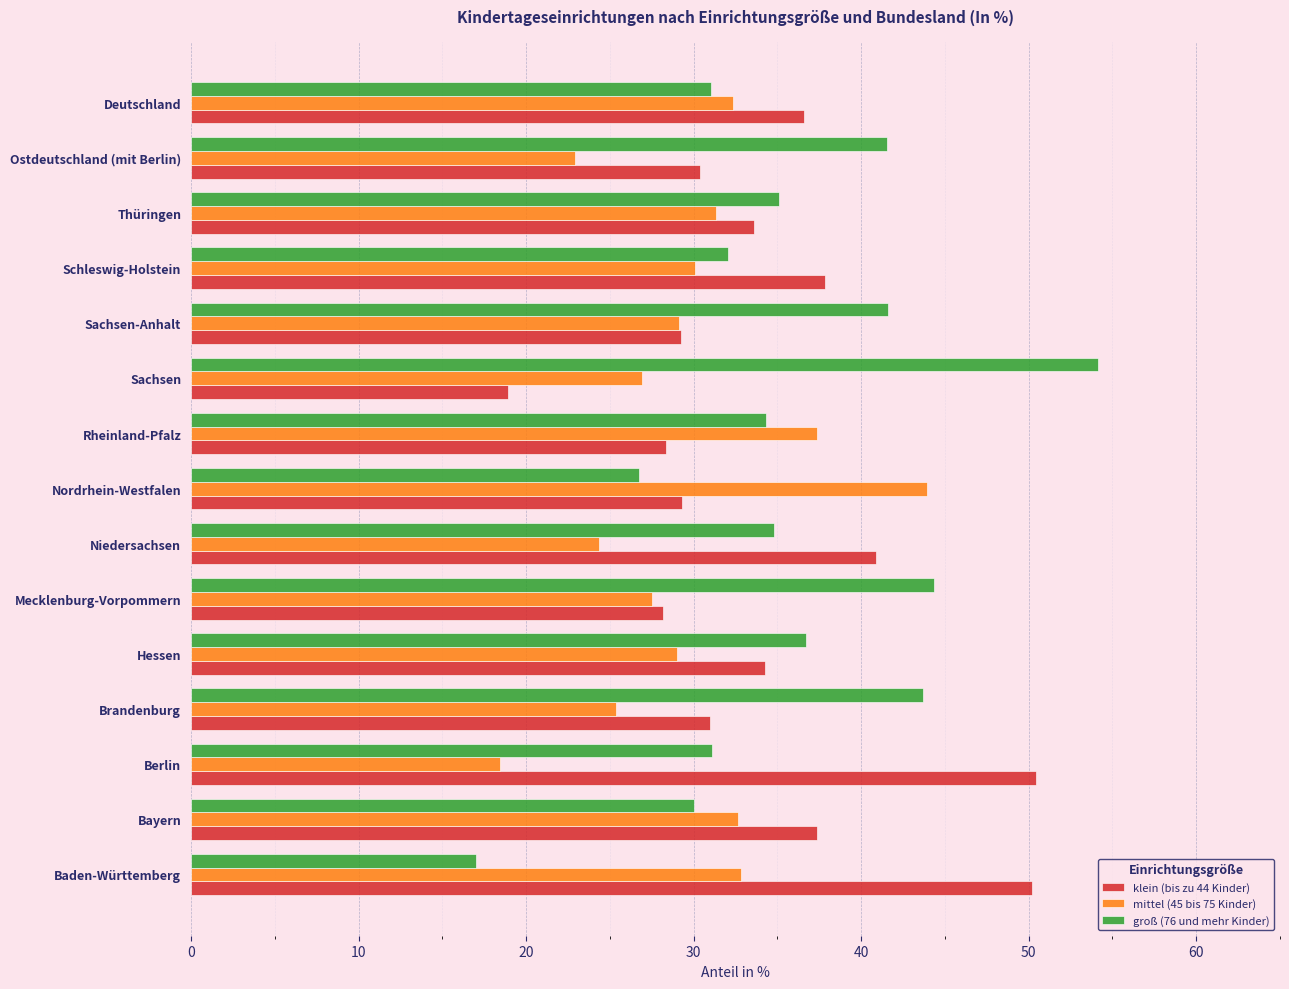

What is the total value across all series at Rheinland-Pfalz?

100.0